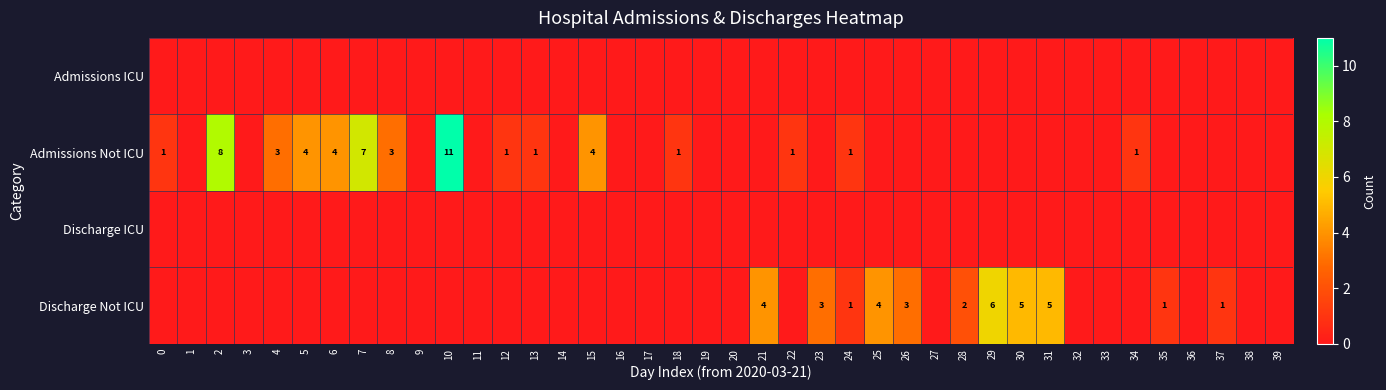

True or false: Admissions Not ICU has a value of 19 at 10.

False